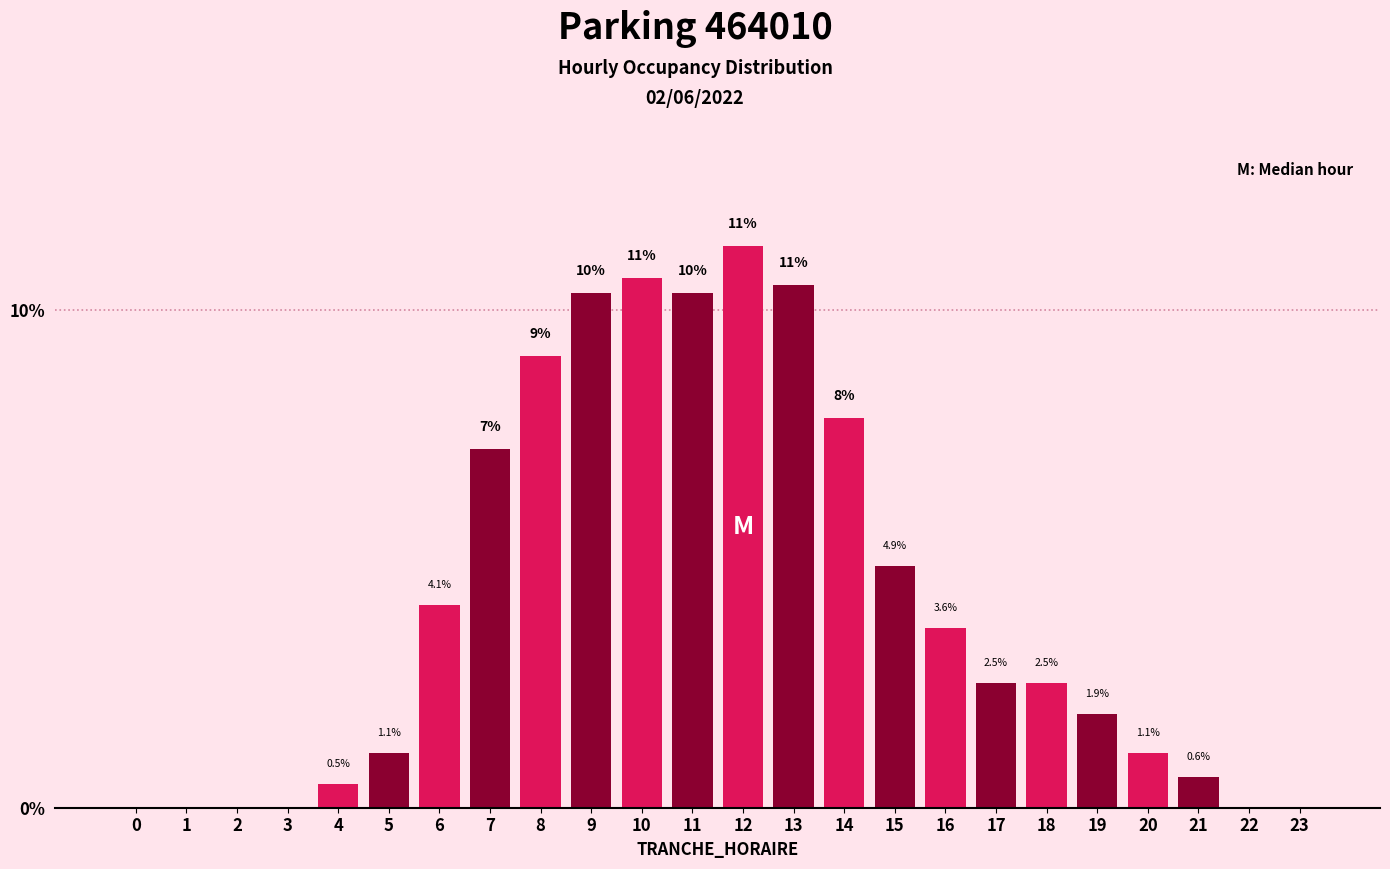

Reading left to right, transcribe all the data shown in this chart.

0=0.0	1=0.0	2=0.0	3=0.0	4=0.5	5=1.1	6=4.1	7=7.2	8=9.1	9=10.3	10=10.7	11=10.3	12=11.3	13=10.5	14=7.8	15=4.9	16=3.6	17=2.5	18=2.5	19=1.9	20=1.1	21=0.6	22=0.0	23=0.0